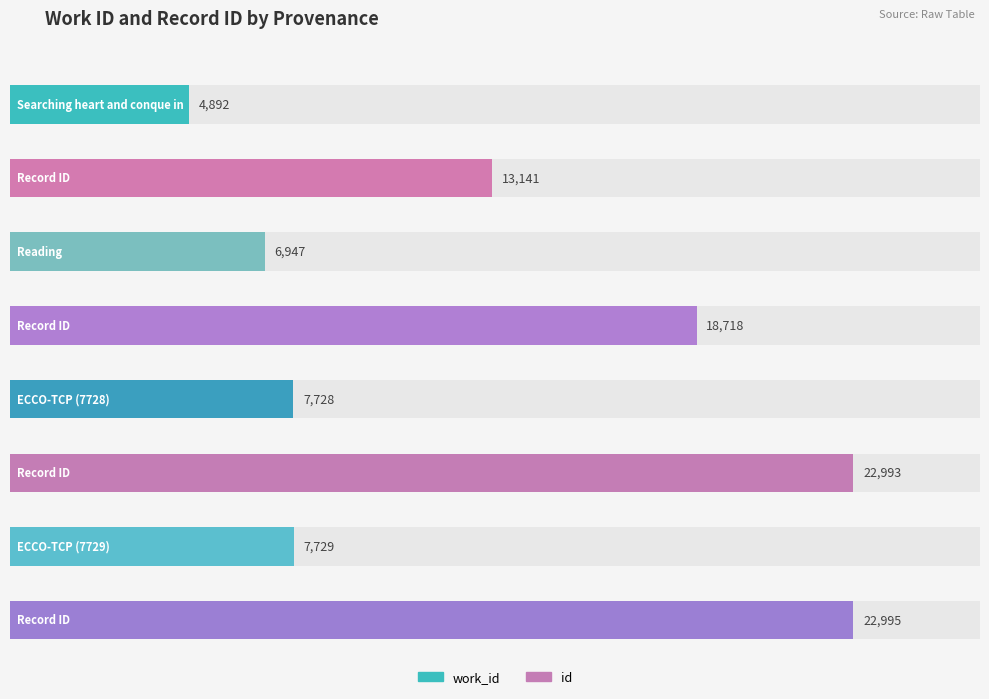

Which series has the widest spread of values?

id